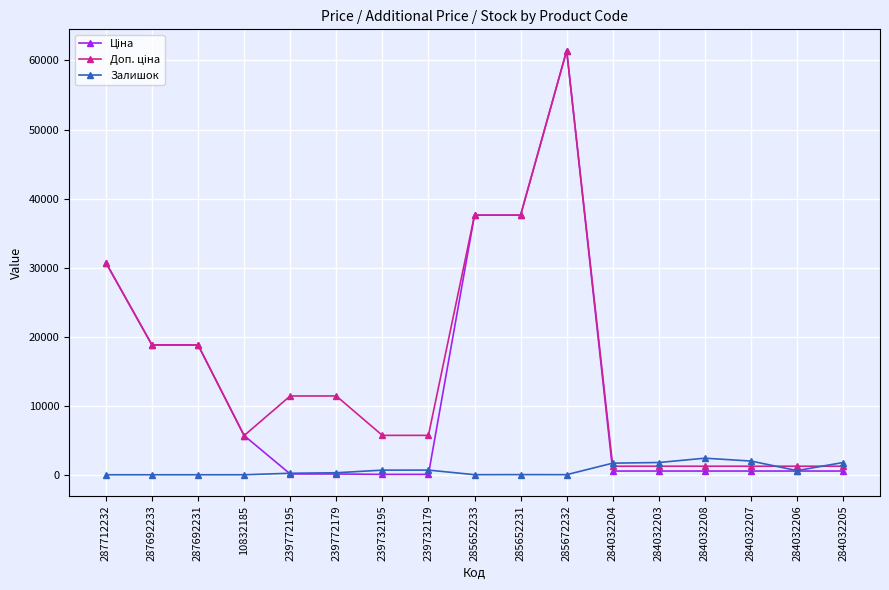

At which category is the sum across all series the highest?

285672232